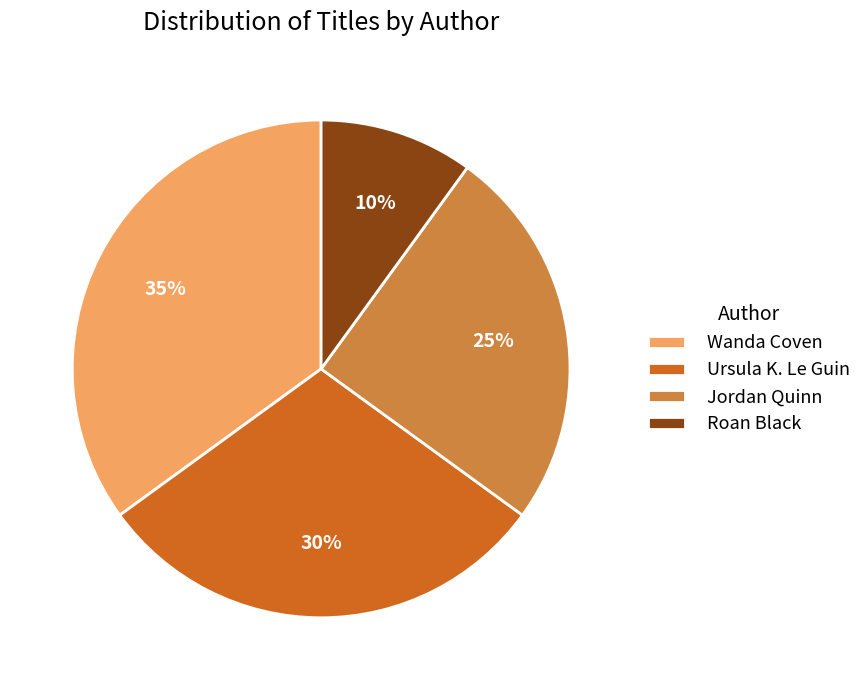

To the nearest percent, what is the average slice percentage?

25%